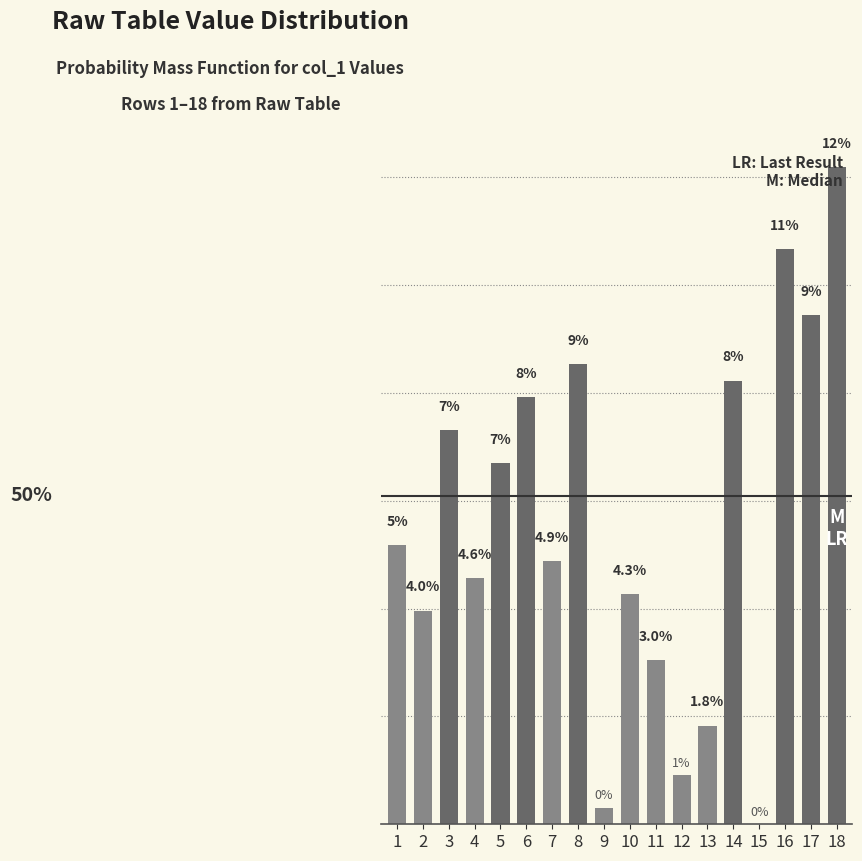

True or false: the data shows 14.2 at 8.

False